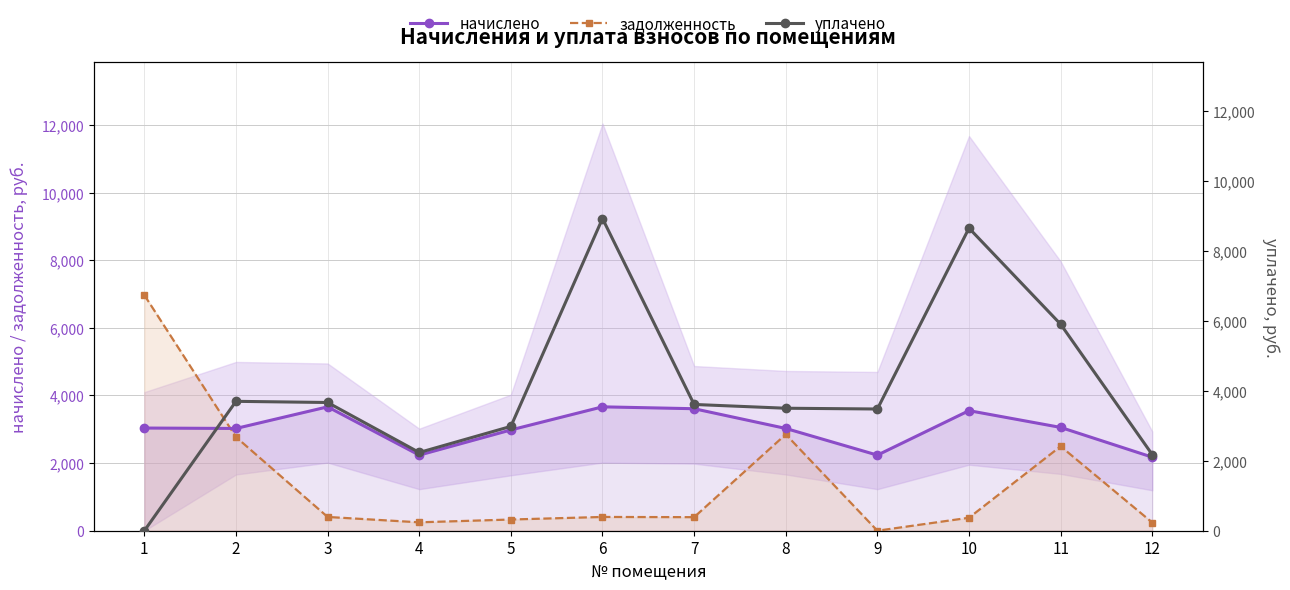

At which category is the sum across all series the highest?

6